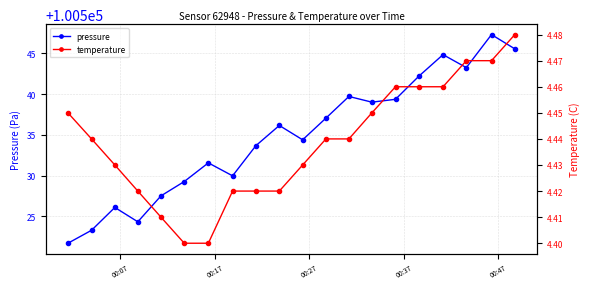

What is the difference between the second highest and minimum values in the pressure series?

23.9